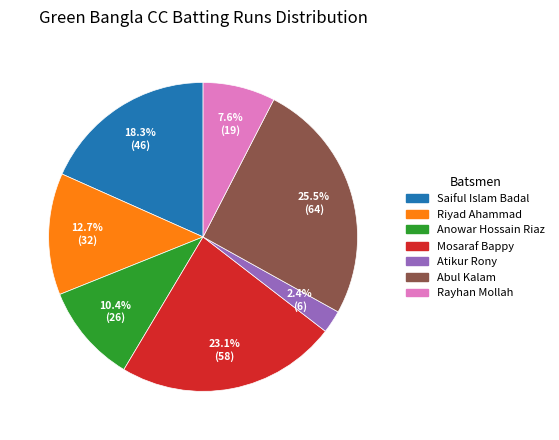

Does any single category account for the majority?

No